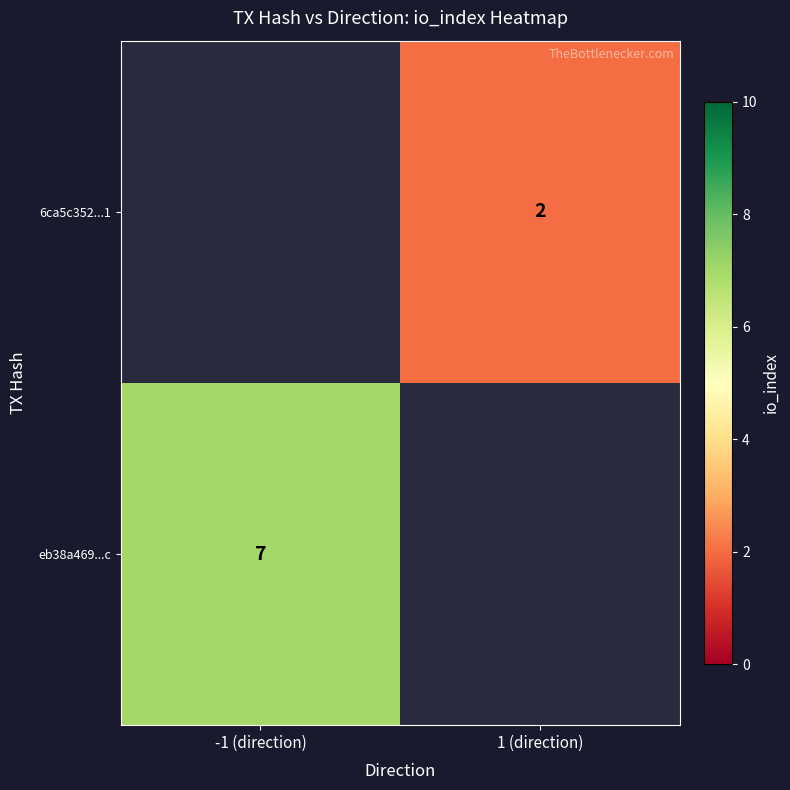

Is it true that 6ca5c352...1 equals 0.9 at 1 (direction)?

False